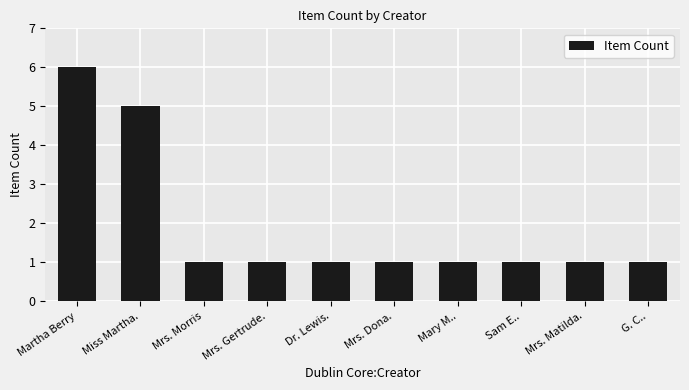

What is the ratio of the value at Sam E.. to the value at Mrs. Matilda.?

1.0